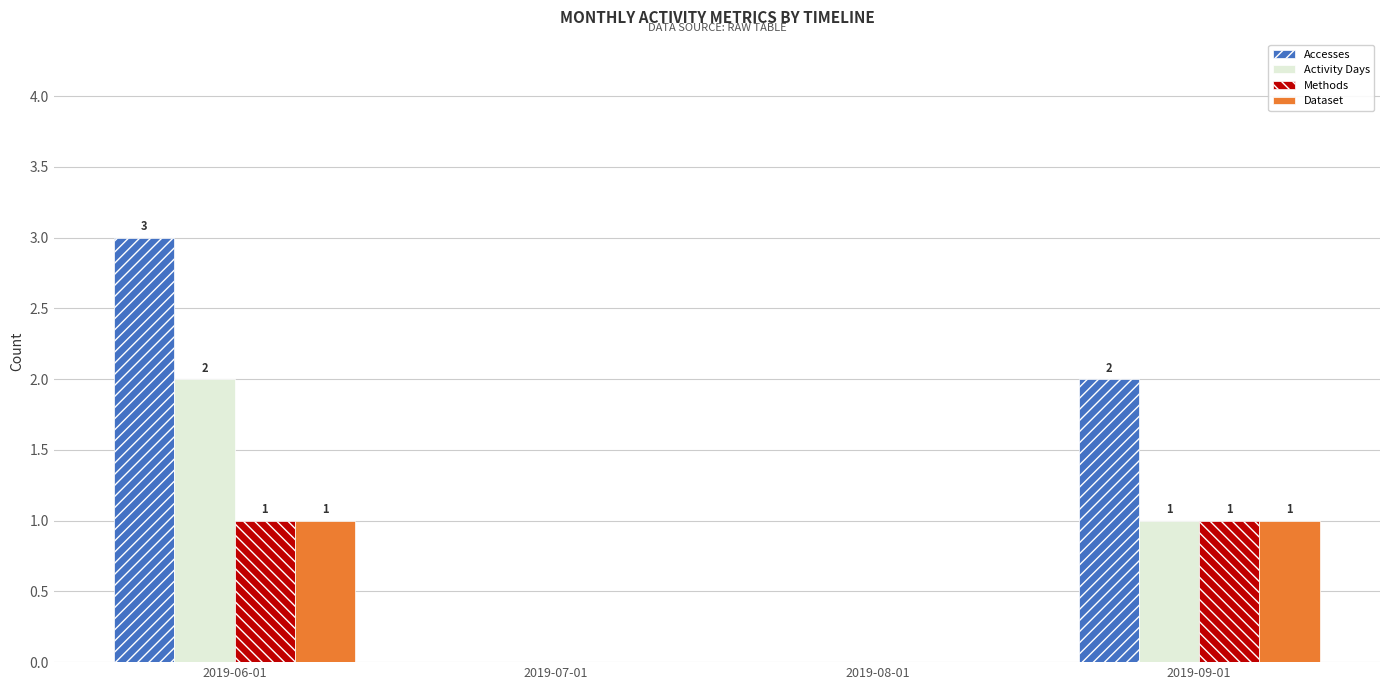

How many groups of bars are there?

4